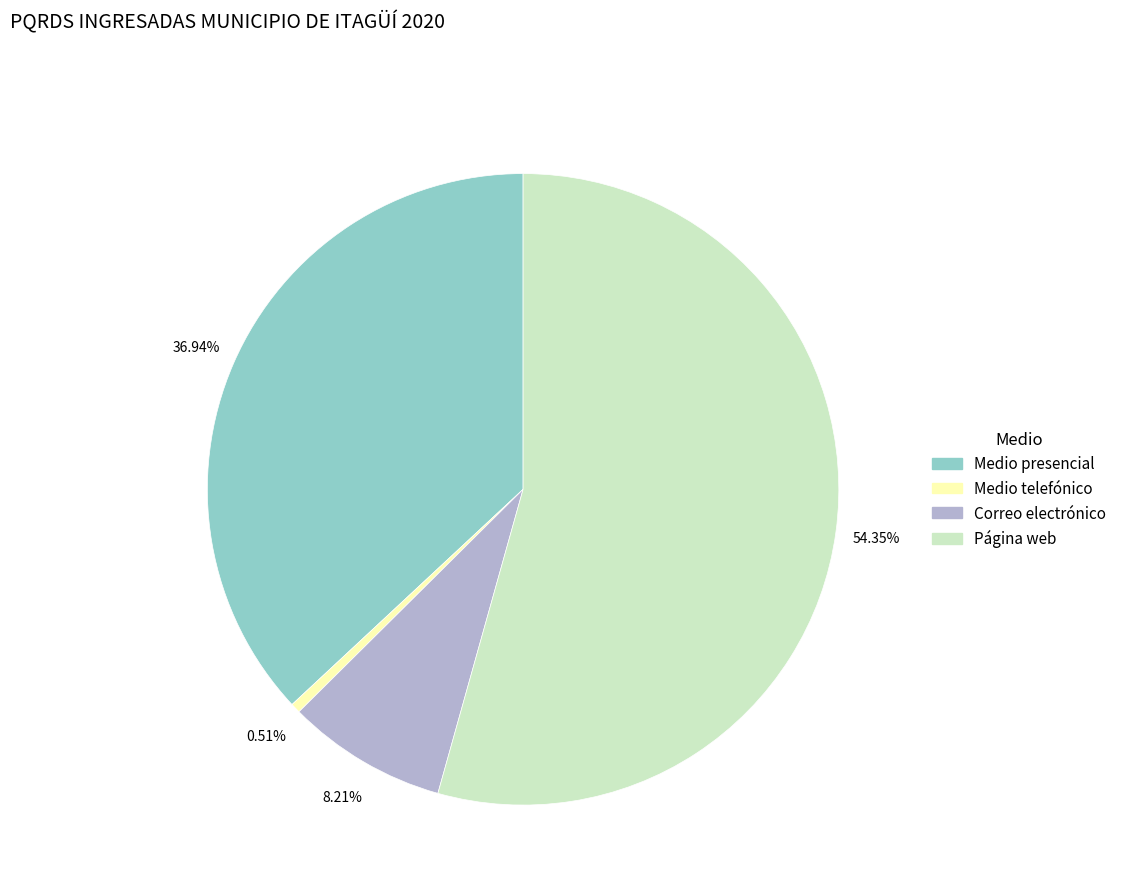

Does any single category account for the majority?

Yes